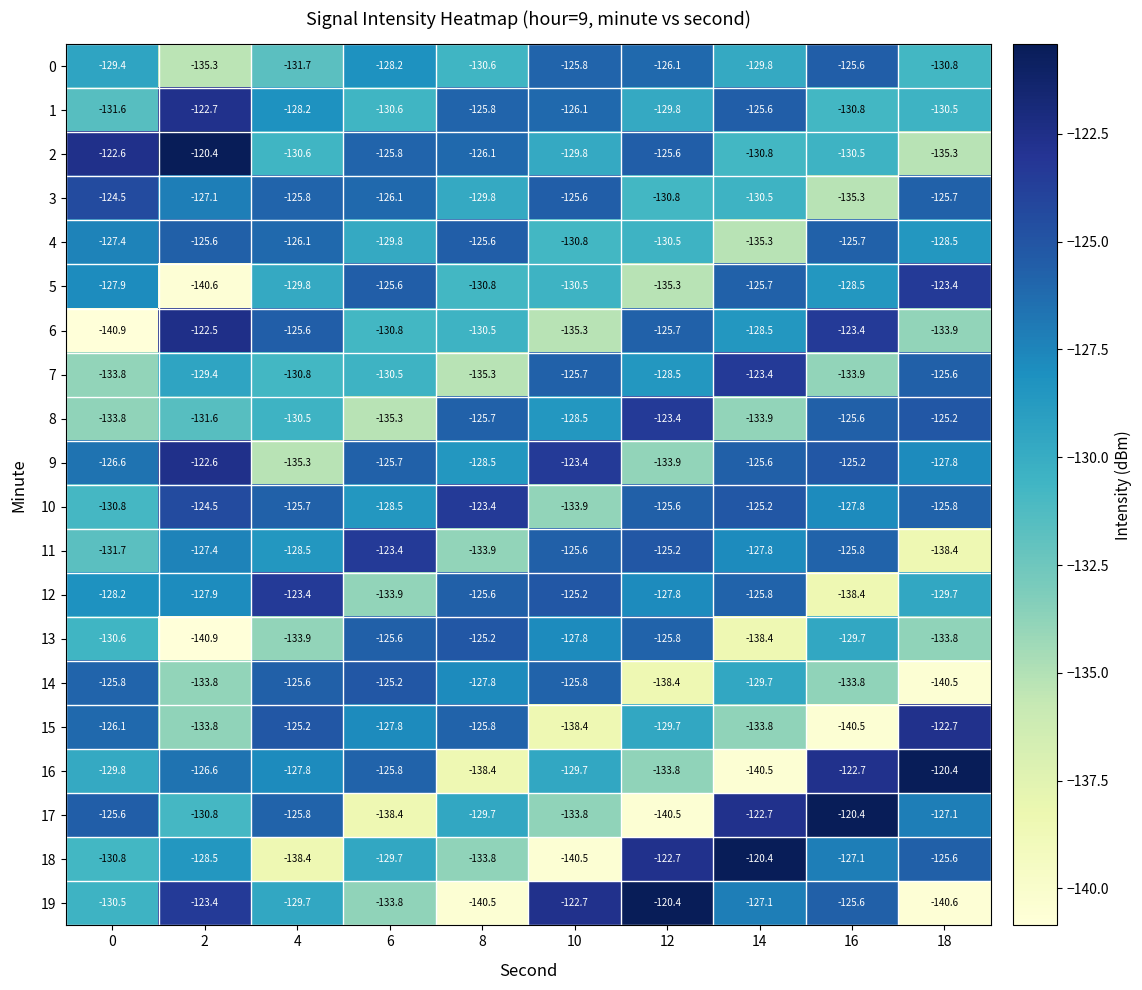

What is the difference between the maximum and second lowest values in the 17 series?

18.0